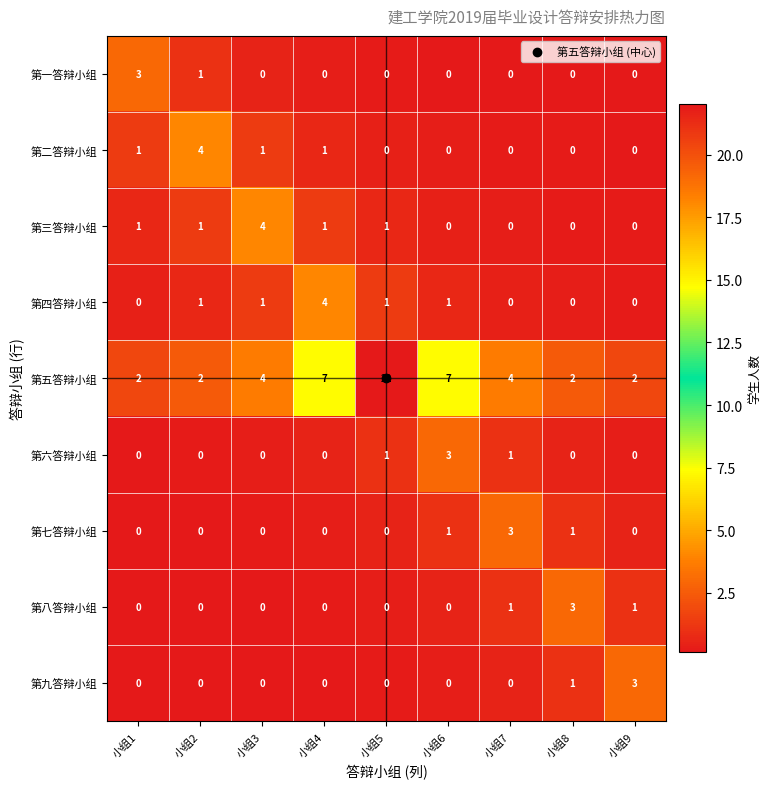

The value of 第二答辩小组 at 小组9 is 0. True or false?

True